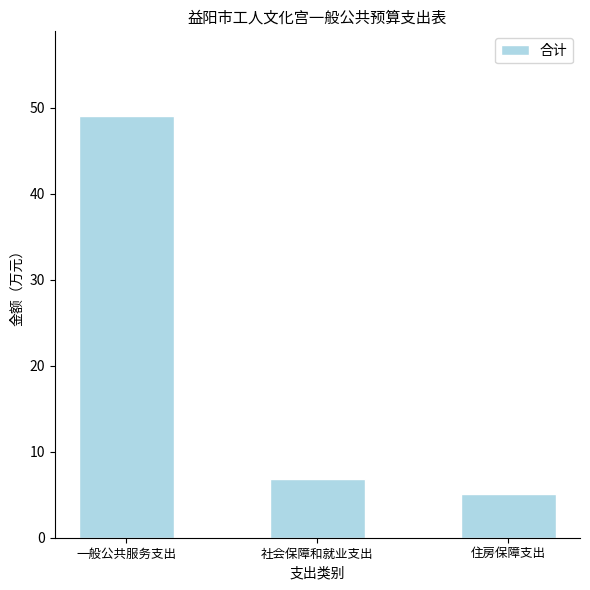

At which label is the value closest to 27?

社会保障和就业支出